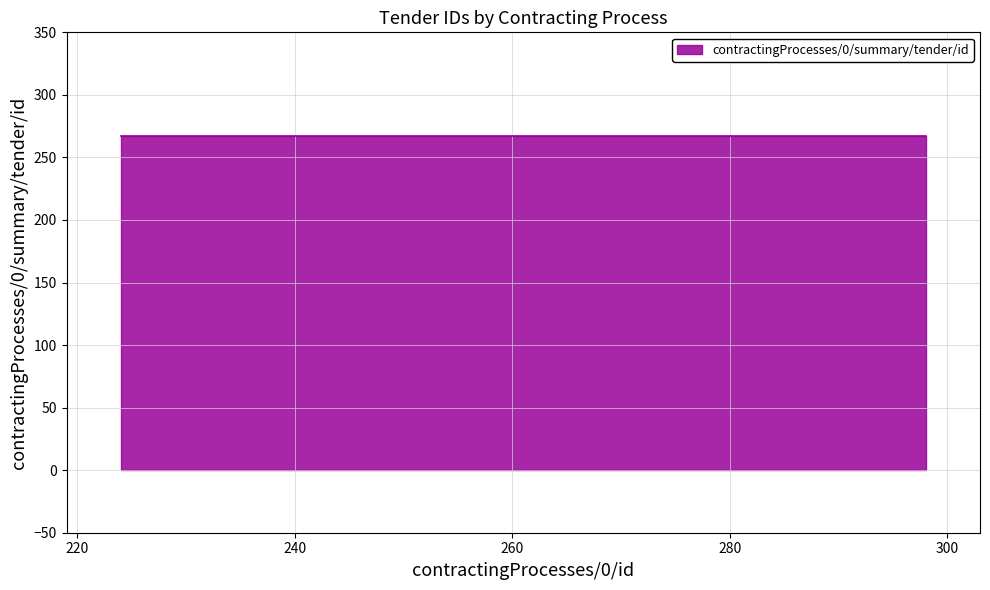

List the labels in order of value, smallest first.

224, 229, 230, 238, 239, 247, 252, 272, 298